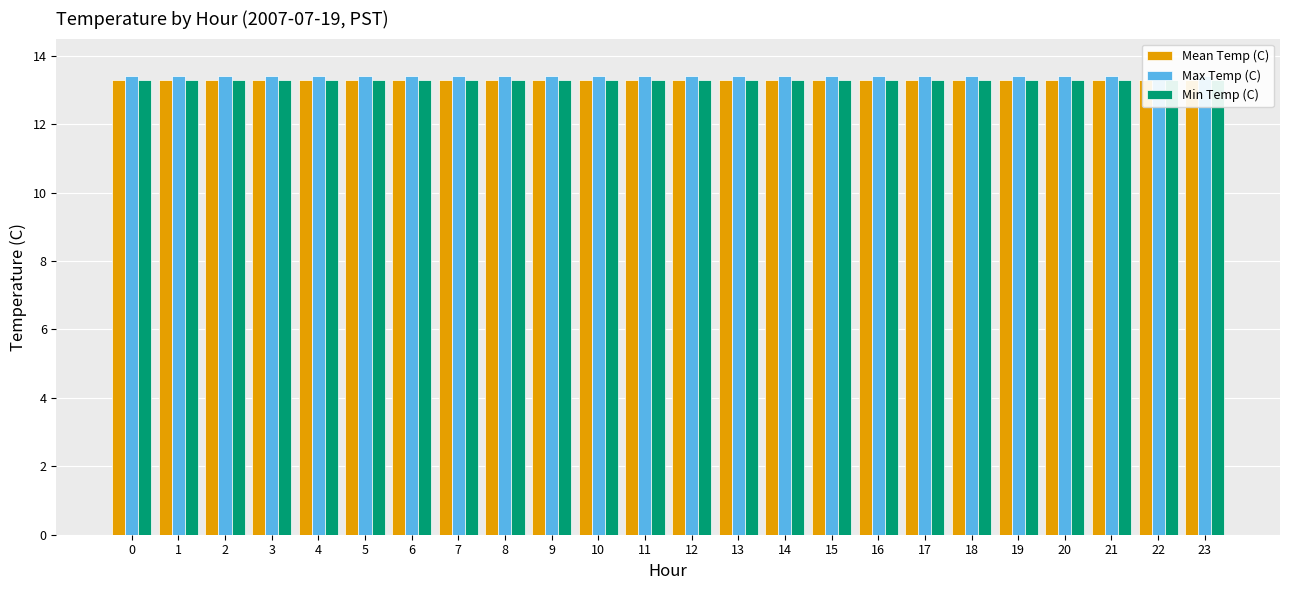

Reading left to right, transcribe all the data shown in this chart.

Mean Temp (C): 13.3	13.3	13.3	13.3	13.3	13.3	13.3	13.3	13.3	13.3	13.3	13.3	13.3	13.3	13.3	13.3	13.3	13.3	13.3	13.3	13.3	13.3	13.3	13.3
Max Temp (C): 13.4	13.4	13.4	13.4	13.4	13.4	13.4	13.4	13.4	13.4	13.4	13.4	13.4	13.4	13.4	13.4	13.4	13.4	13.4	13.4	13.4	13.4	13.4	13.4
Min Temp (C): 13.3	13.3	13.3	13.3	13.3	13.3	13.3	13.3	13.3	13.3	13.3	13.3	13.3	13.3	13.3	13.3	13.3	13.3	13.3	13.3	13.3	13.3	13.3	13.3